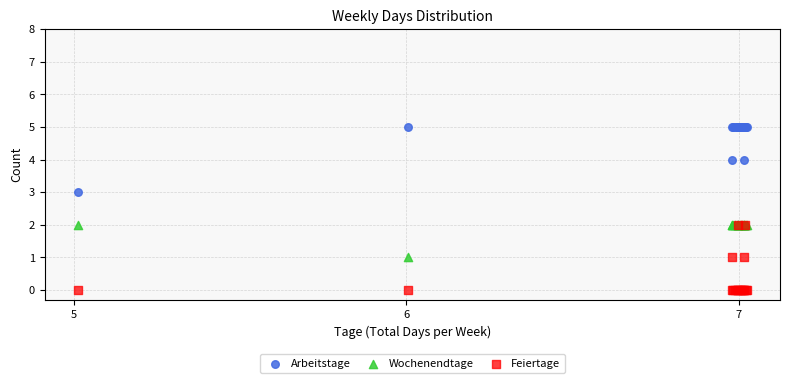

Which series reaches the maximum Y coordinate?

Arbeitstage